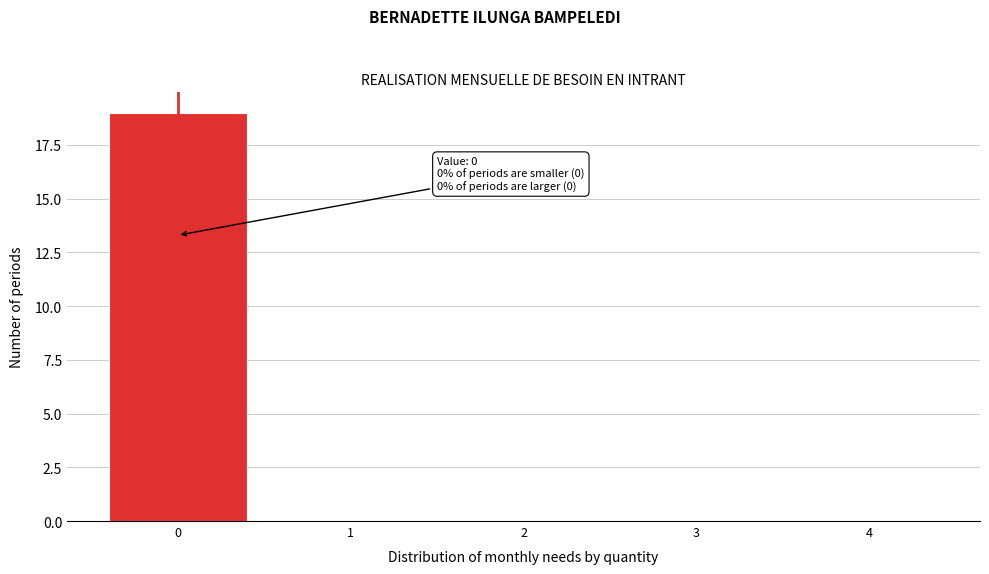

Over which range of the x-axis is the bar tallest?

-0.5 to 0.5